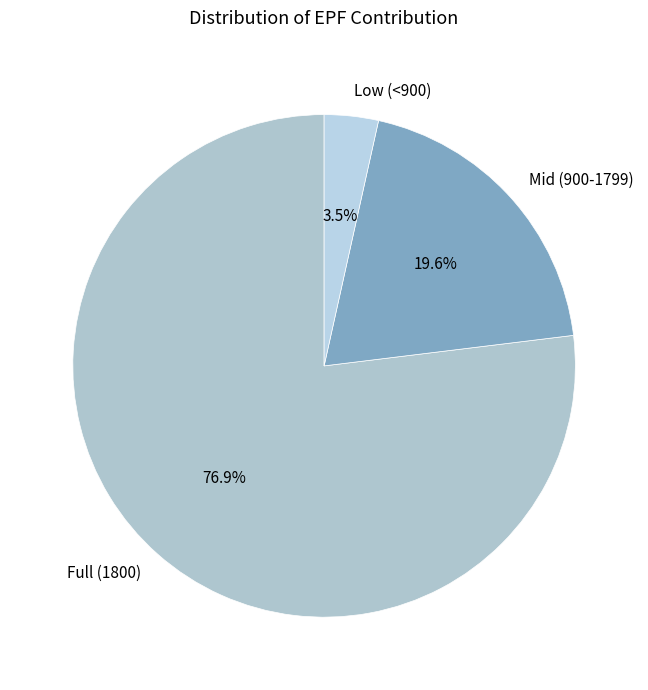

How much of the chart is everything except Mid (900-1799)?

80.4%